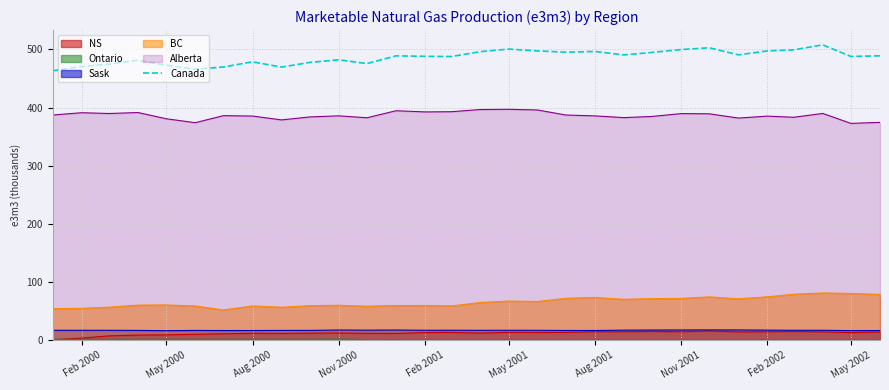

Which series has the largest total across all categories?

Canada